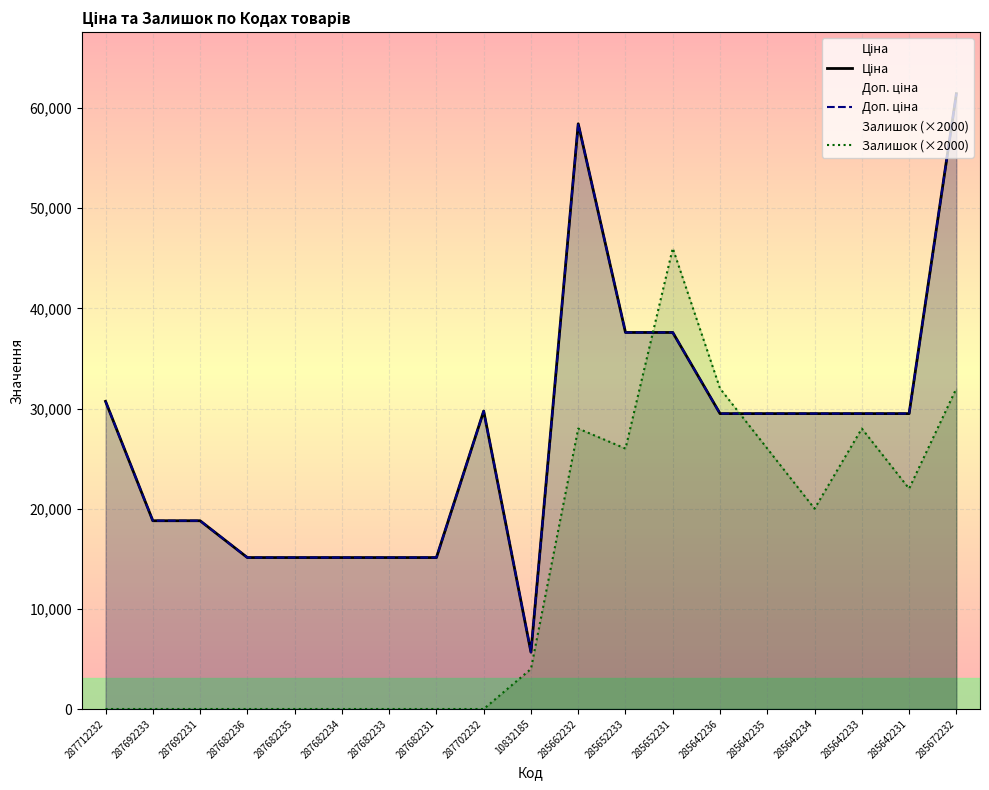

What position from the left is 285642233?

17